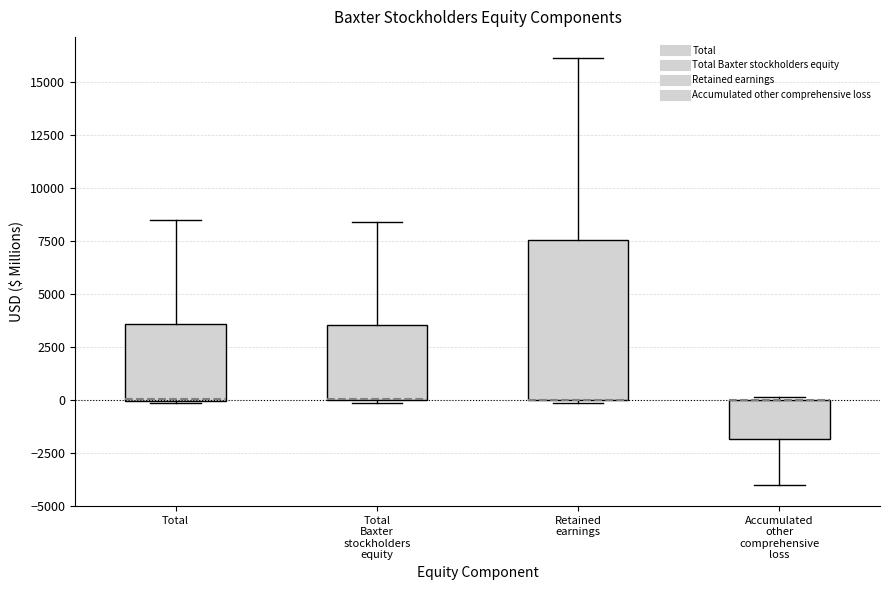

Where is the lower edge of the box for Total on the y-axis? The values are not printed on the chart, so give them approximately, as read against the axis.

0